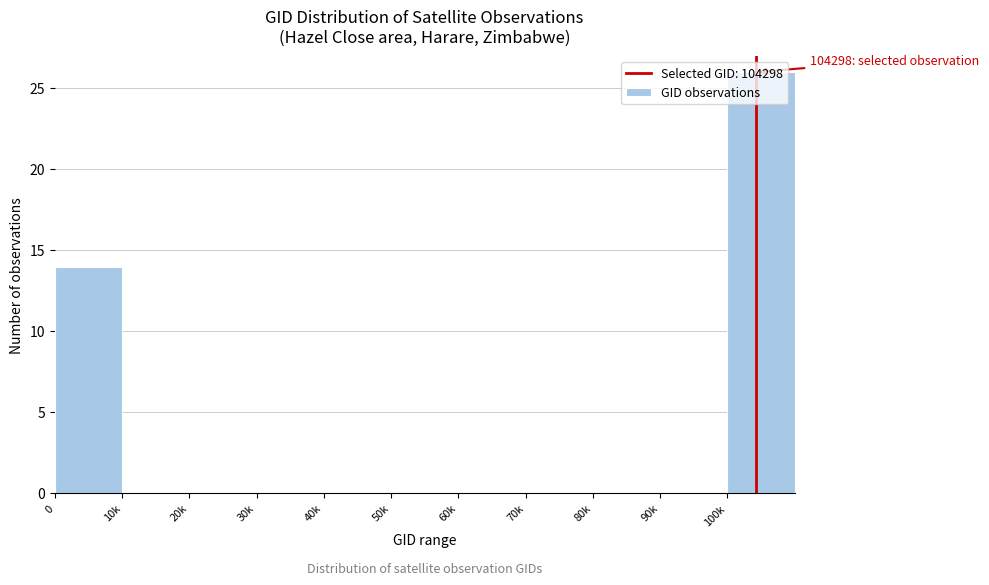

What is the sum of all values?

40